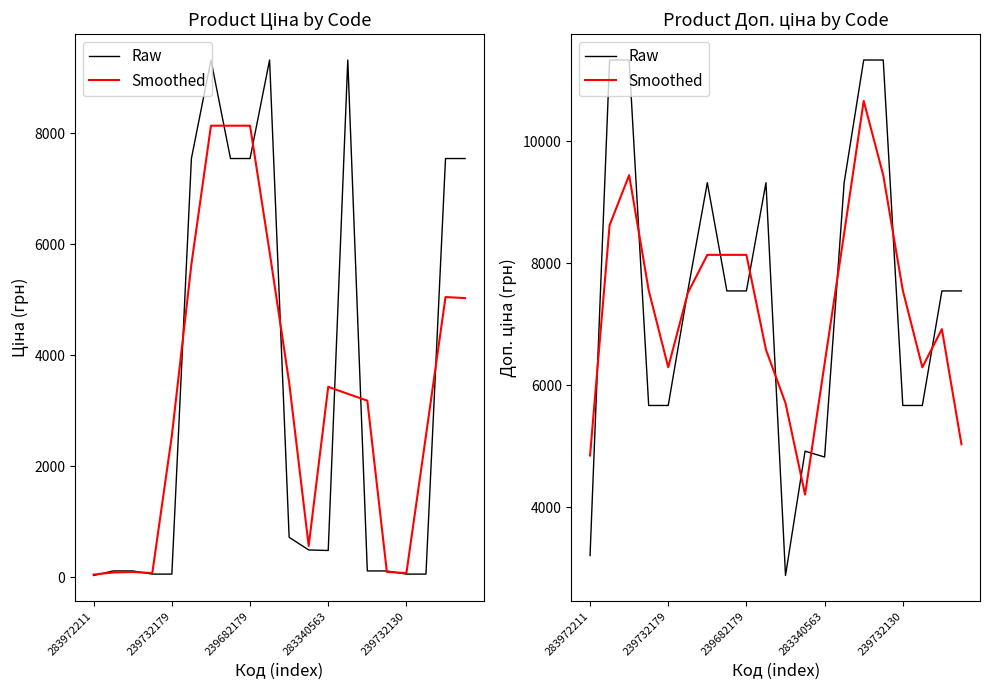

Reading left to right, extract all data points from this chart.

Raw: 3205.0	11334.0	11334.0	5667.0	5667.0	7545.9	9321.4	7545.9	7545.9	9321.4	2878.5	4917.4	4821.4	9321.4	11334.0	11334.0	5667.0	5667.0	7545.9	7545.9
Smoothed: 4846.3	8624.3	9445.0	7556.0	6293.3	7511.4	8137.7	8137.7	8137.7	6581.9	5705.8	4205.8	6353.4	8492.3	10663.1	9445.0	7556.0	6293.3	6919.6	5030.6